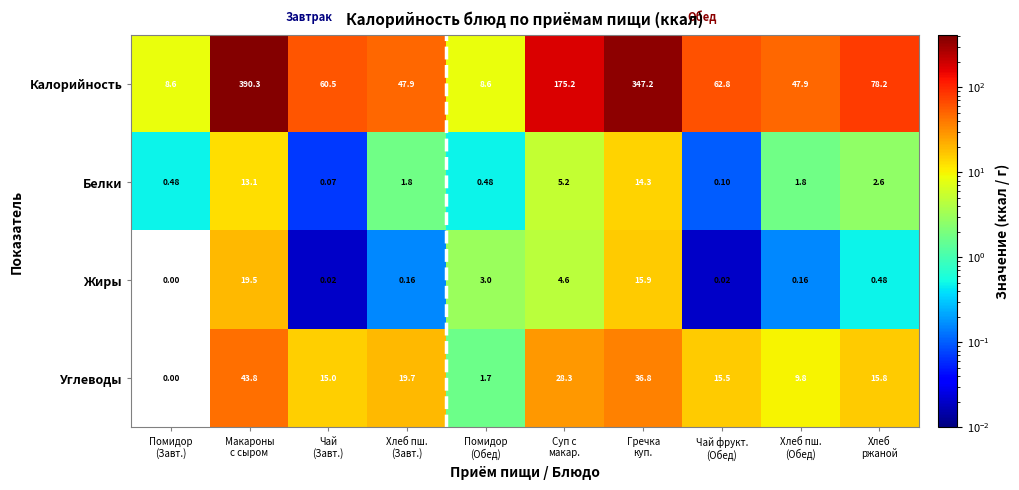

Which series has the widest spread of values?

Калорийность